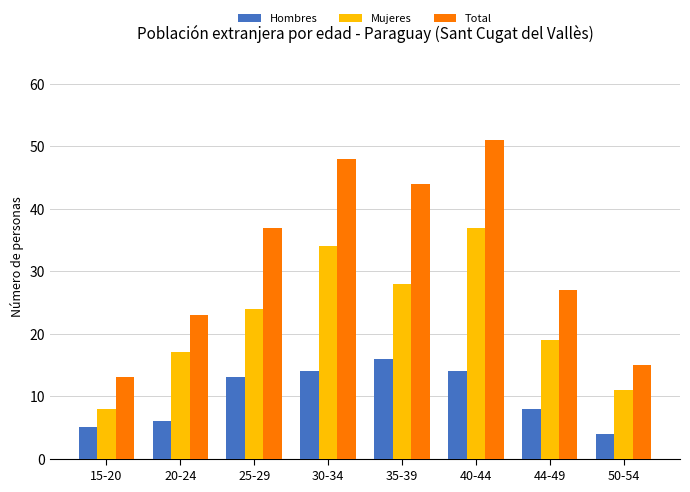

Does the chart contain any negative values?

No